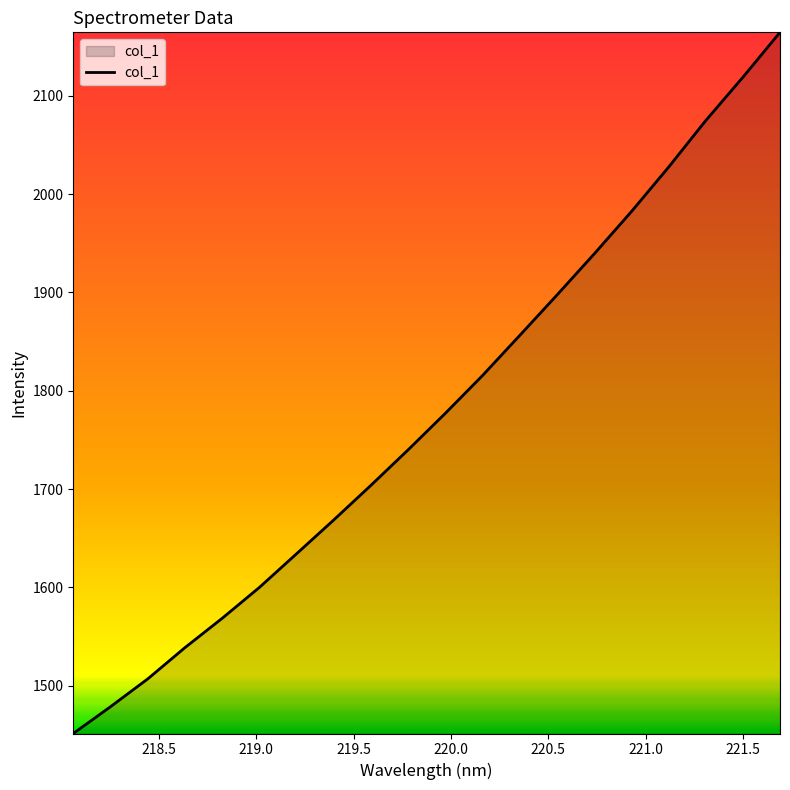

What is the smallest value displayed?

1451.4